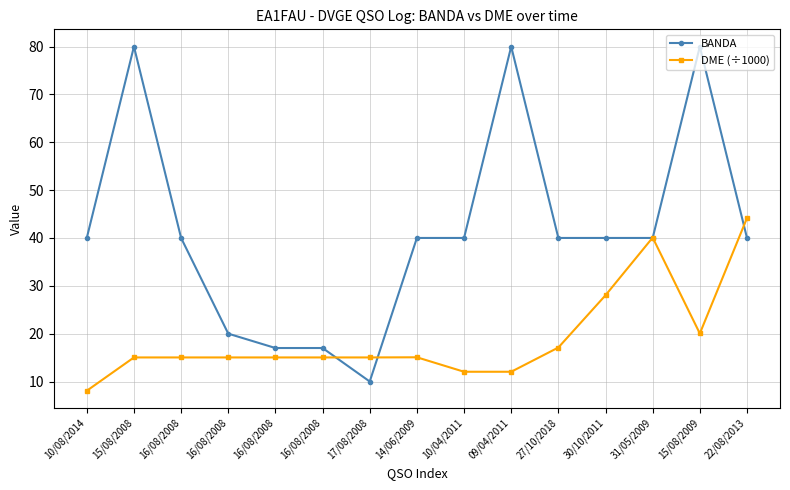

At which label is DME (÷1000) closest to 26?

30/10/2011